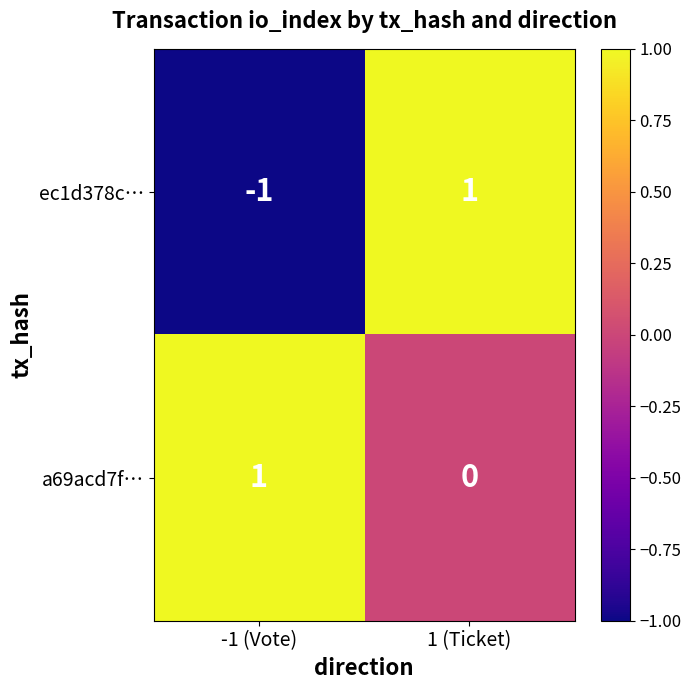

At which category does the chart reach its minimum across all series?

-1 (Vote)